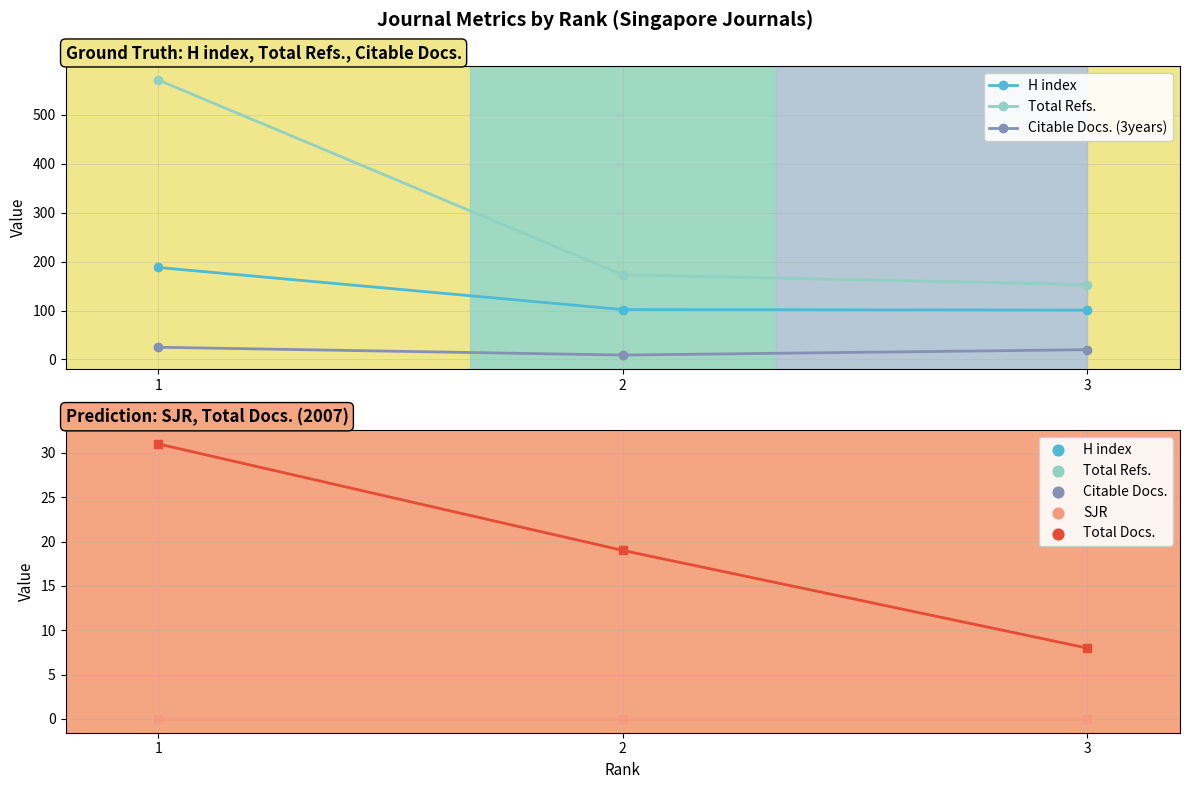

Is the value of Total Refs. at 3 greater than the value of Total Docs. (2007) at 2?

Yes